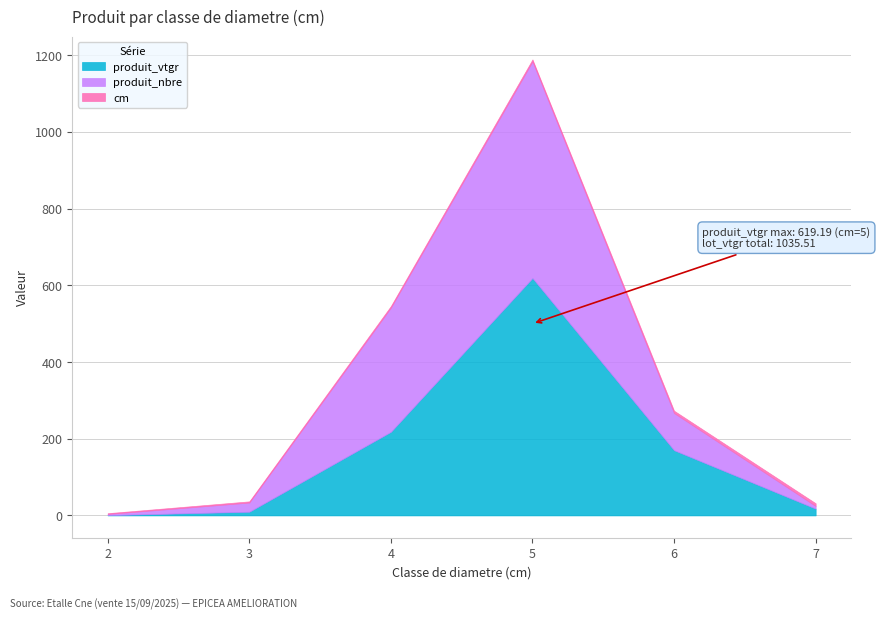

How many intersections are there between produit_nbre and produit_vtgr?

1